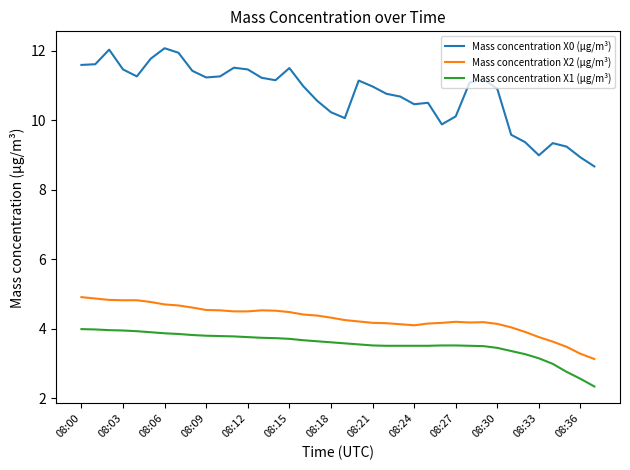

Which series has the largest range (max minus min)?

Mass concentration X0 (μg/m³)